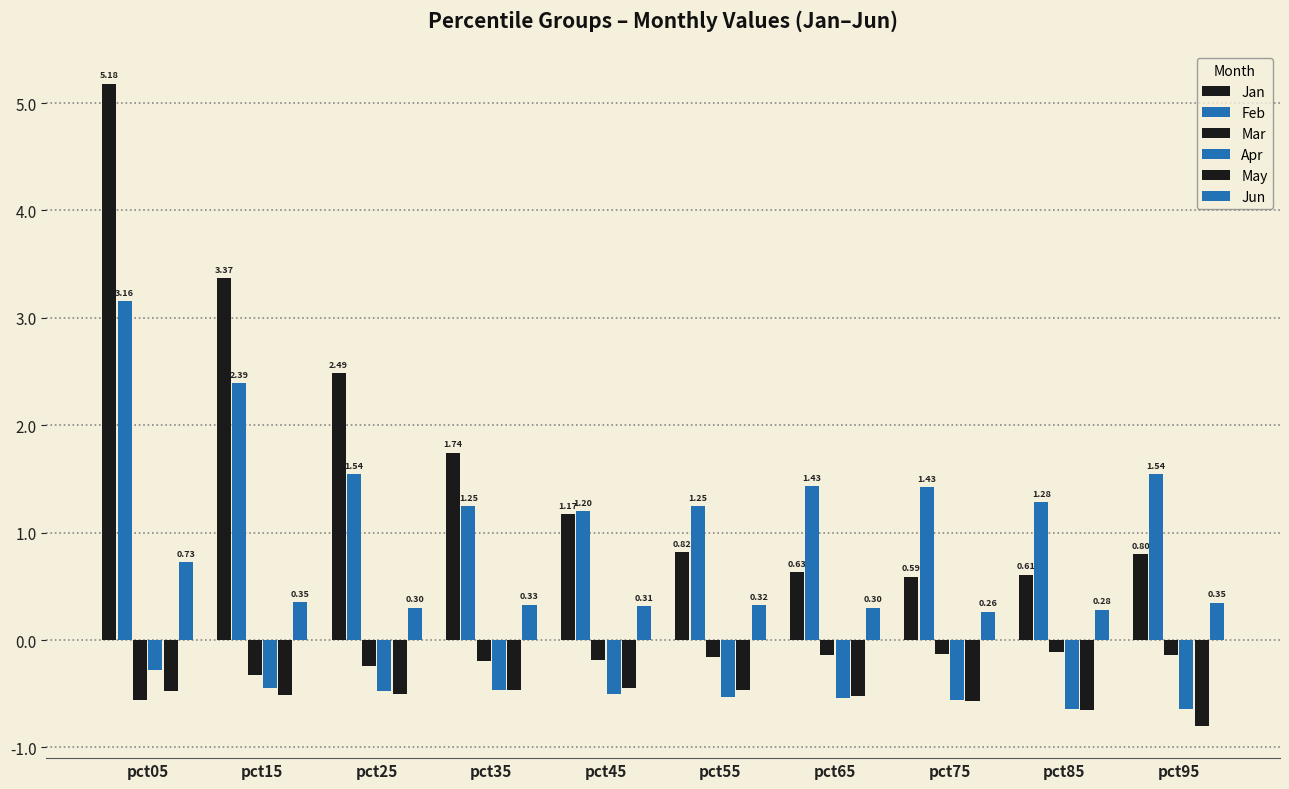

At how many categories does at least one series exceed 2?

3